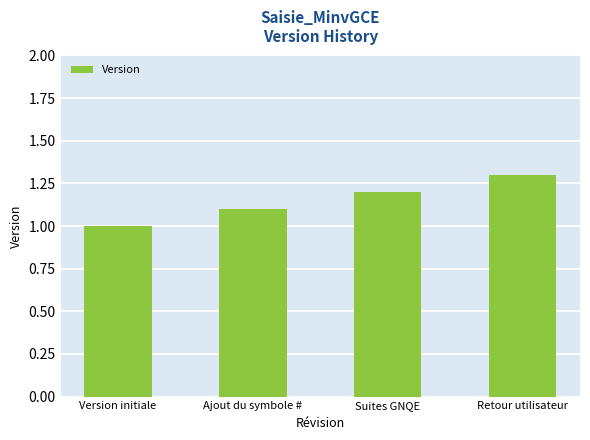

Rank the categories by value from highest to lowest.

Retour utilisateur, Suites GNQE, Ajout du symbole #, Version initiale